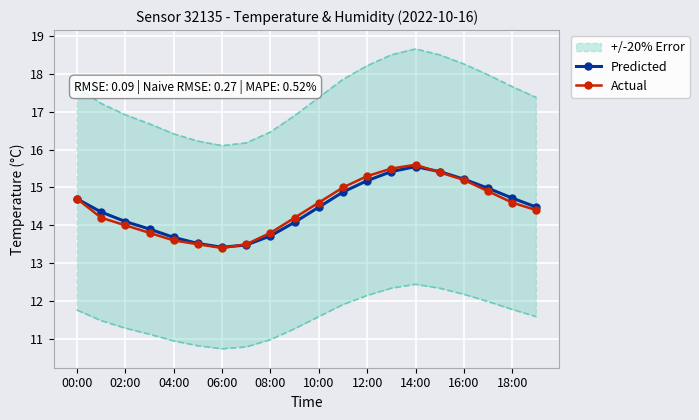

What is the maximum value for Predicted?

15.6